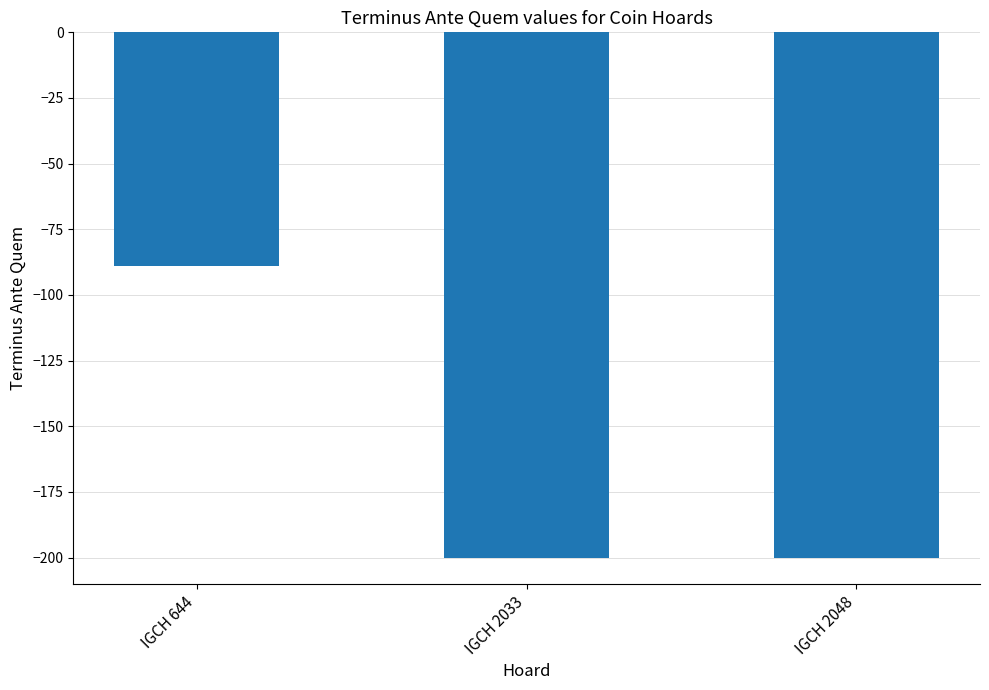

Reading left to right, transcribe all the data shown in this chart.

IGCH 644=-89	IGCH 2033=-200	IGCH 2048=-200